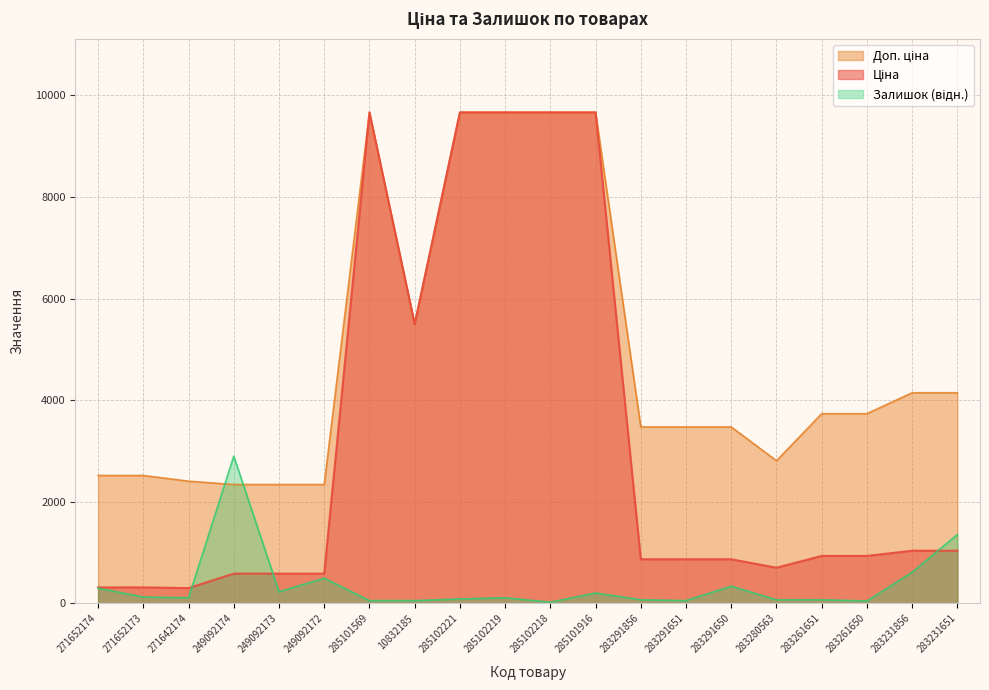

What are all the series names shown in the legend?

Ціна, Доп. ціна, Залишок